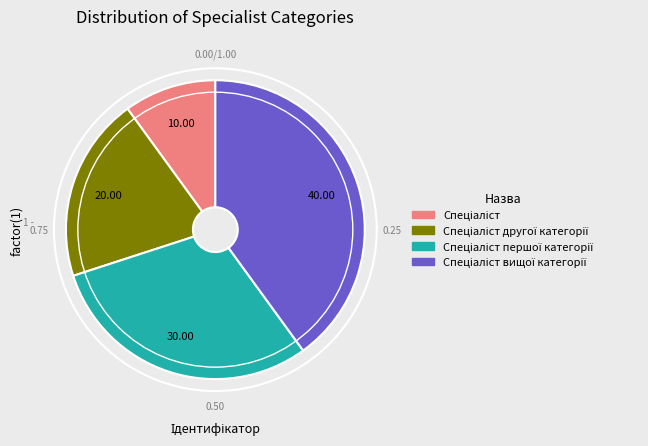

Is there a majority slice in this chart?

No